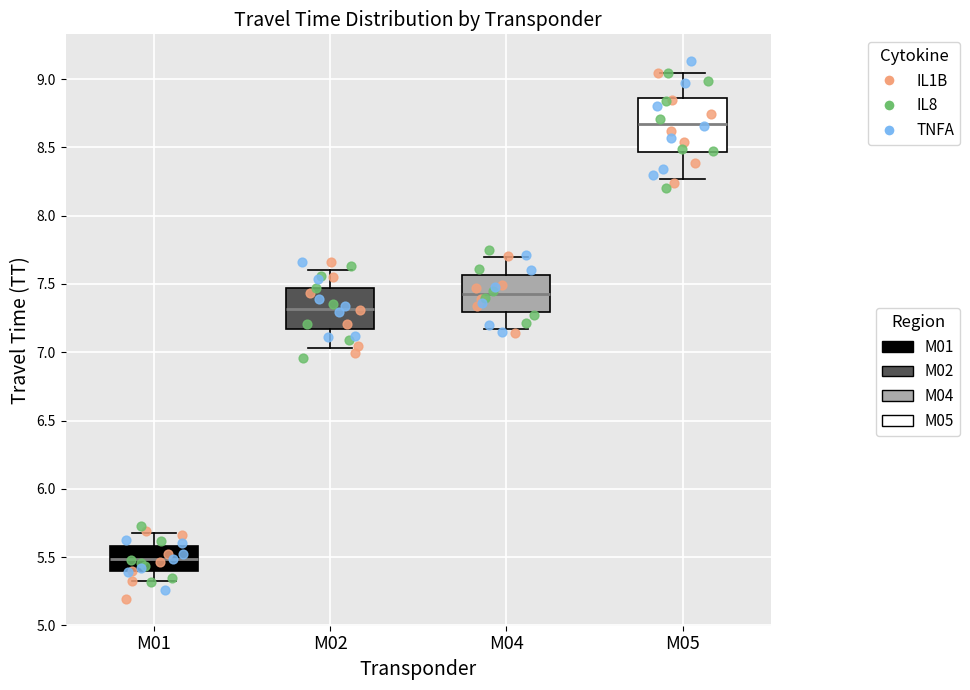

Where does the lower whisker of the box for M05 end on the y-axis? The values are not printed on the chart, so give them approximately, as read against the axis.

8.25